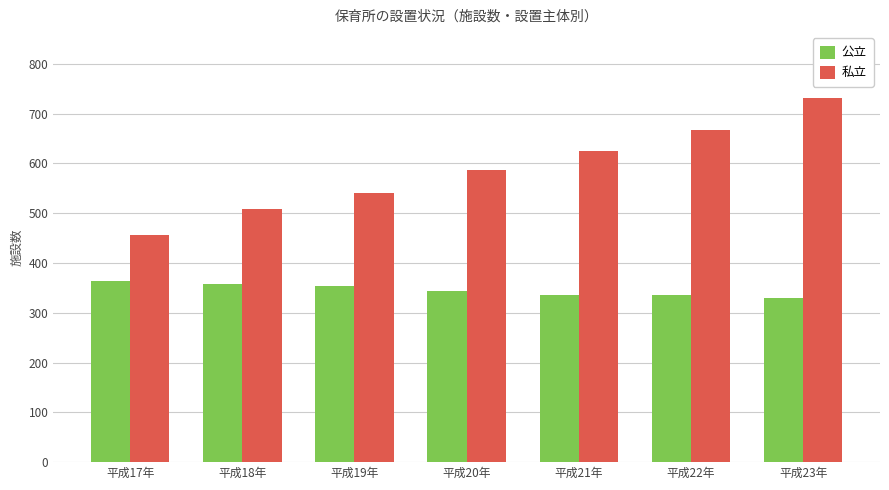

What is the total value across all series at 平成22年?

1003